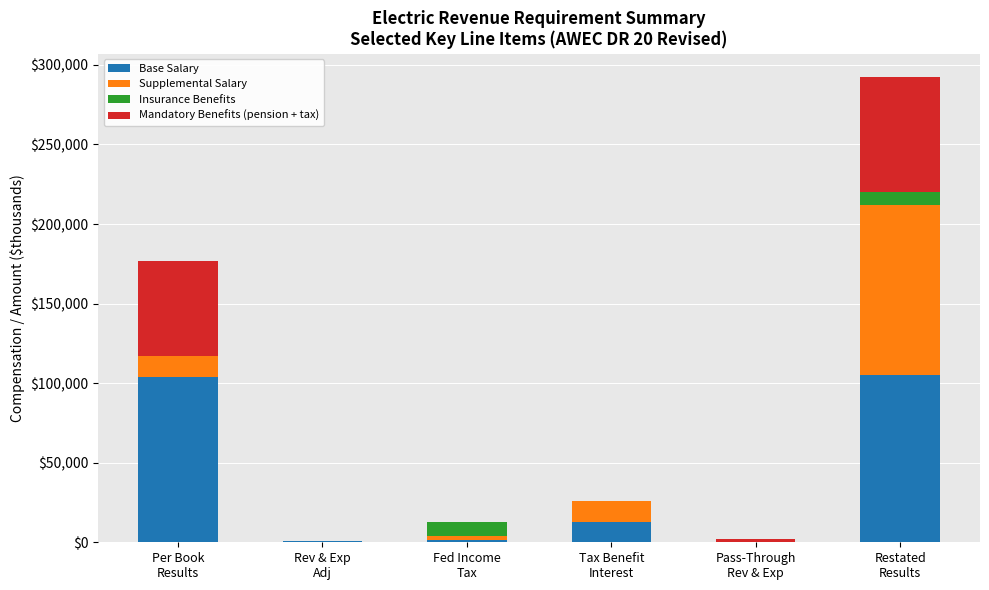

How many distinct data groups are displayed?

4